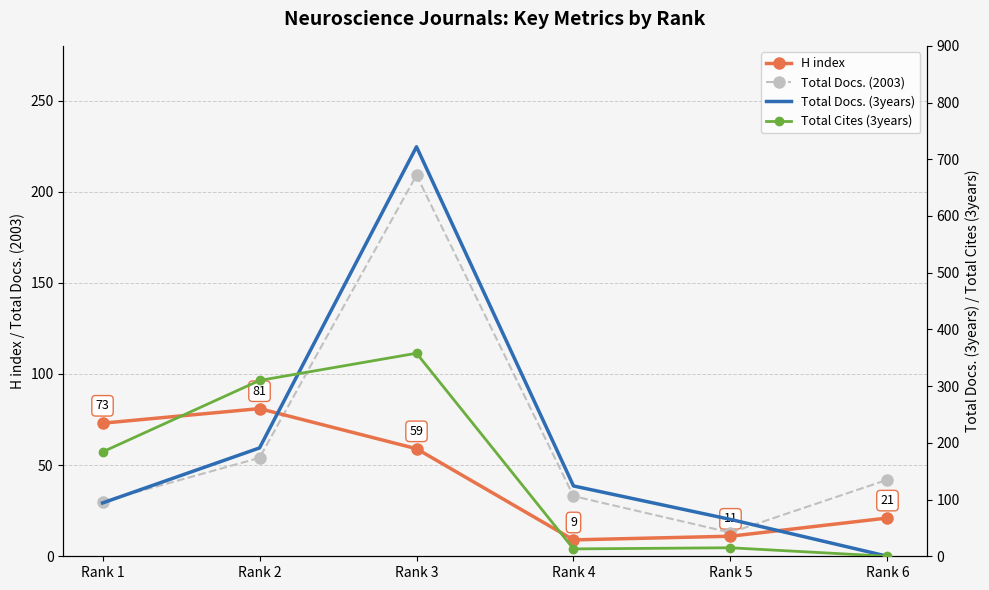

How many series are shown in this chart?

4